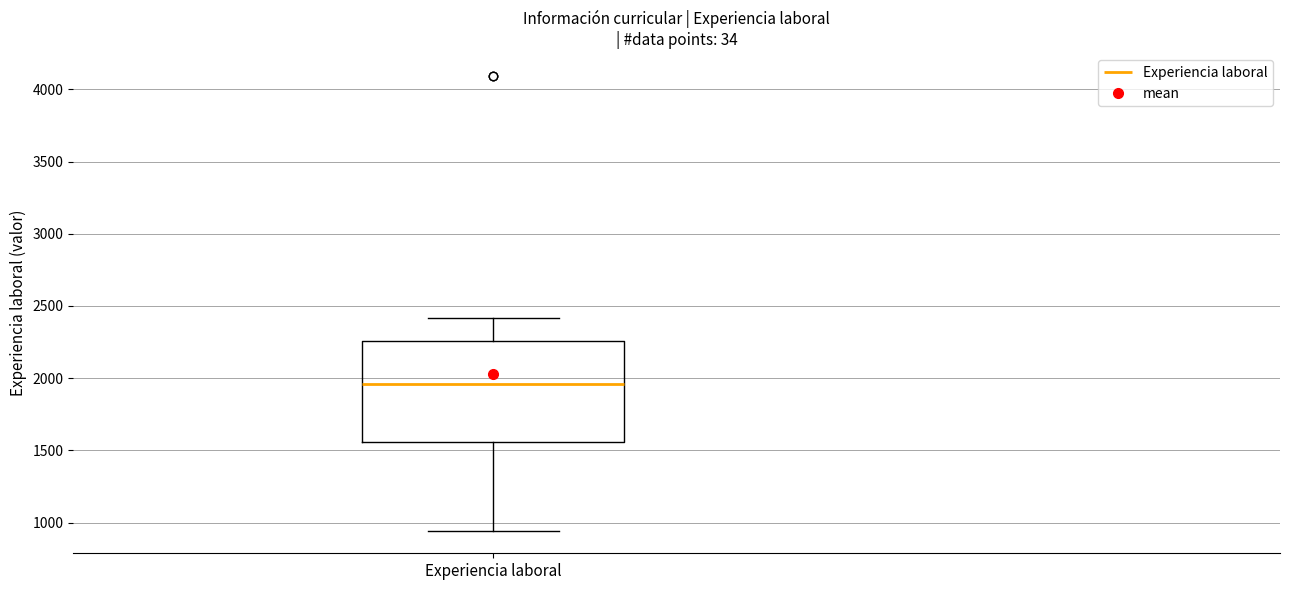

Where does the median line of the box for Experiencia laboral sit on the y-axis? The values are not printed on the chart, so give them approximately, as read against the axis.

1950